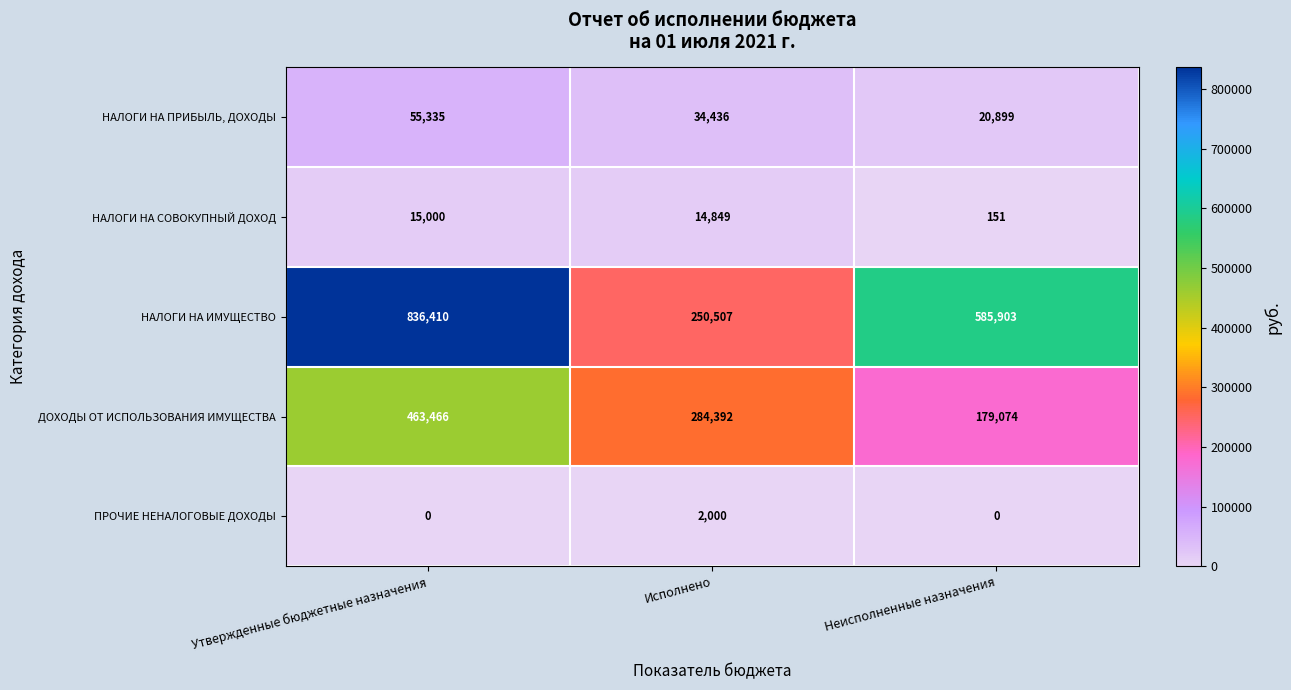

Where is ДОХОДЫ ОТ ИСПОЛЬЗОВАНИЯ ИМУЩЕСТВА nearest to the value 321270?

Исполнено